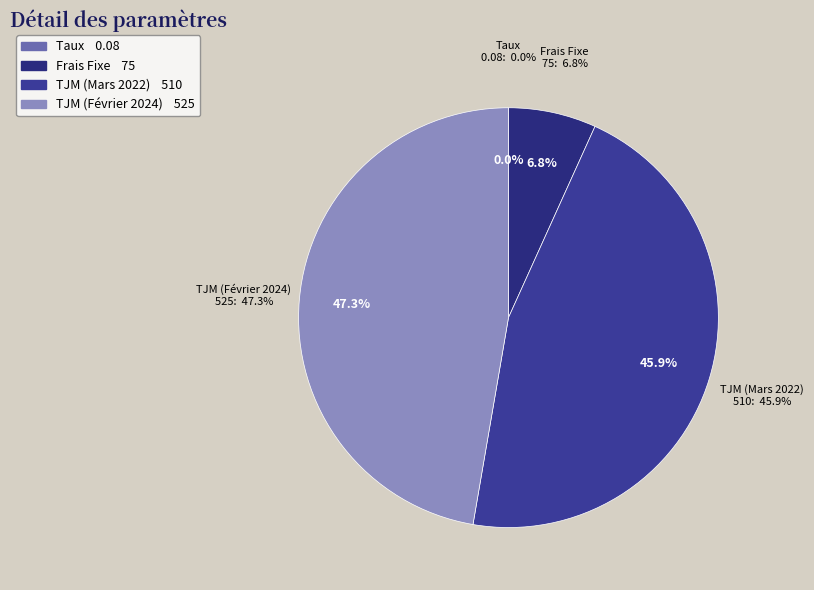

How many slices are in this pie chart?

4